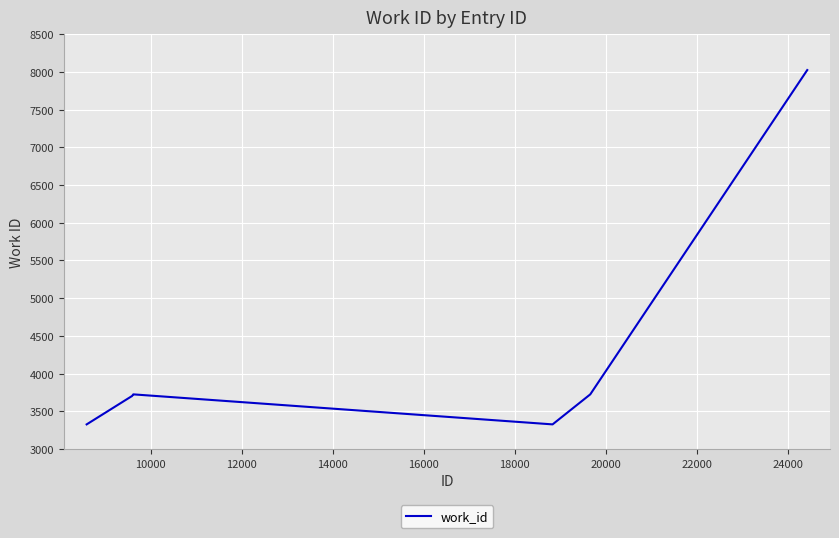

What is the maximum value shown in the chart?

8024